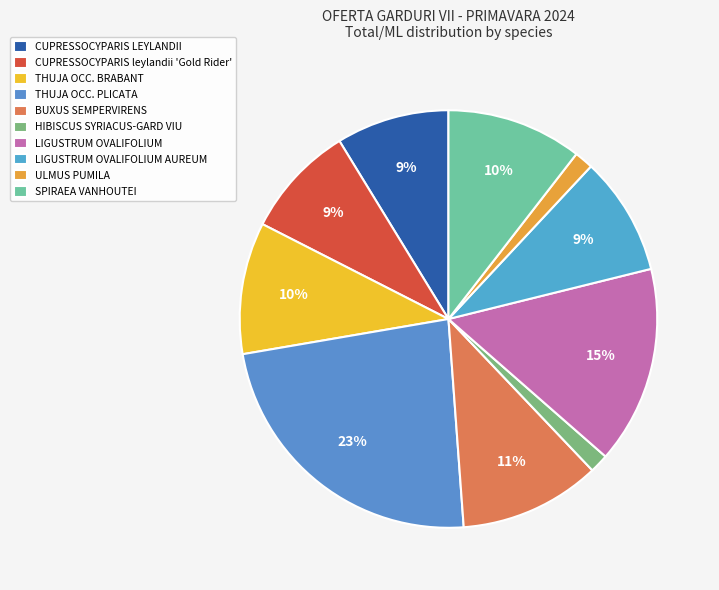

Which slice is the smallest?

HIBISCUS SYRIACUS-GARD VIU